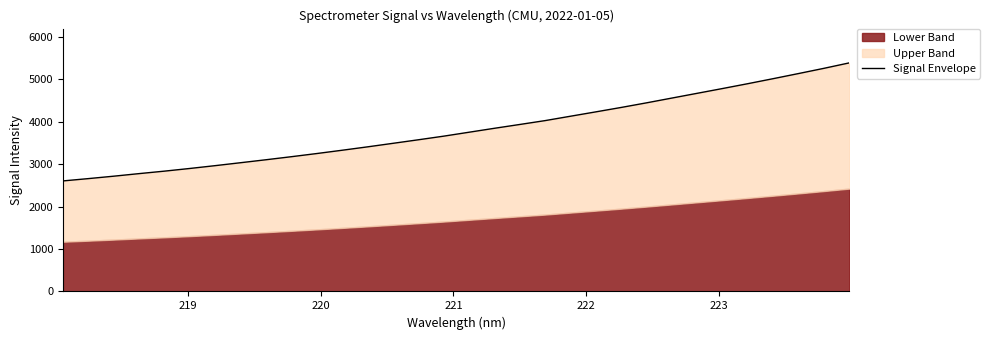

What is the value of the 5th point from the left?

2834.0